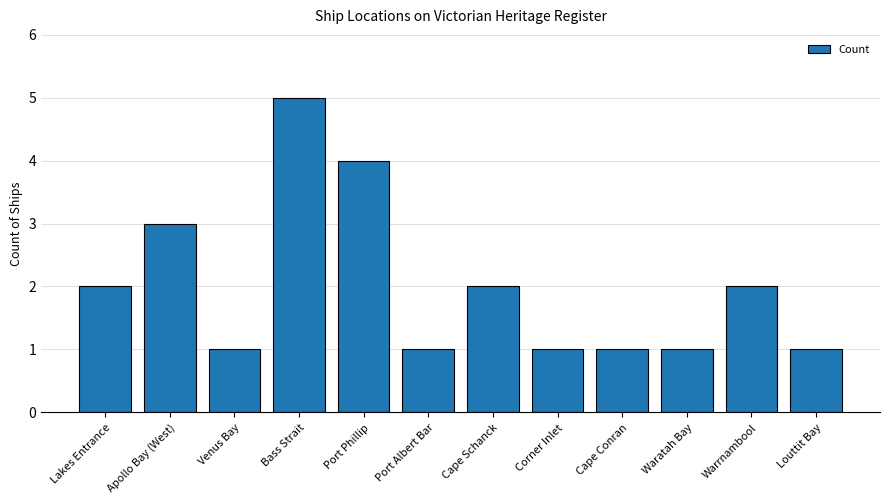

What position from the left is Warrnambool?

11